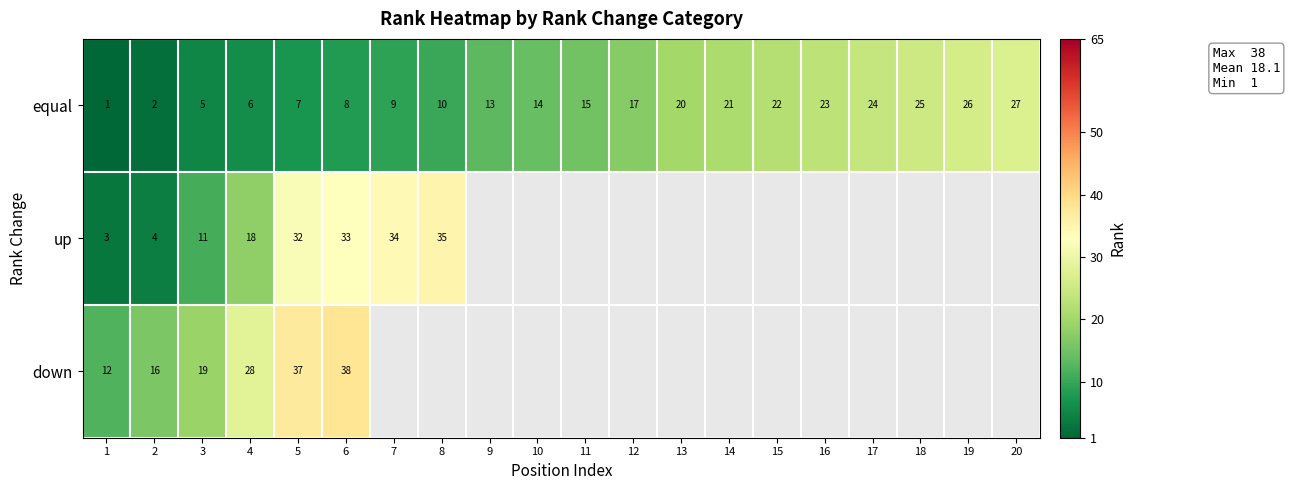

The value of down at 4 is 12.1. True or false?

False